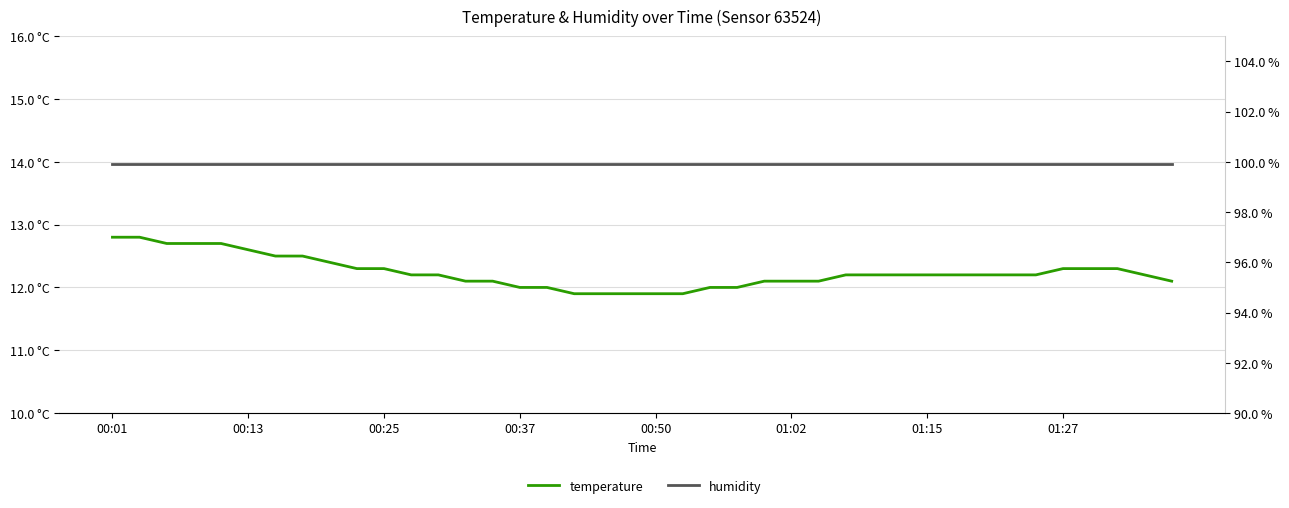

Which series has the largest total across all categories?

humidity